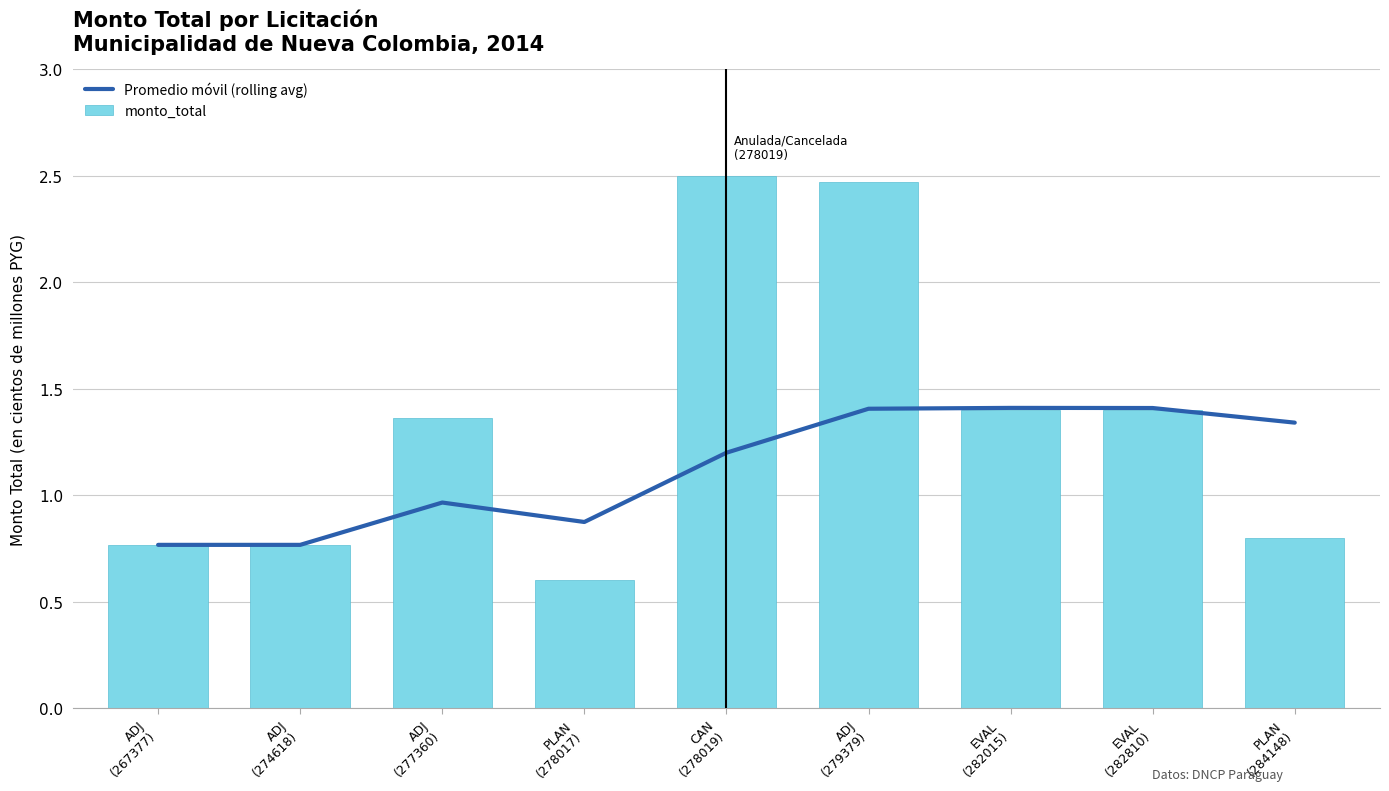

At which category is the sum across all series the highest?

ADJ
(279379)